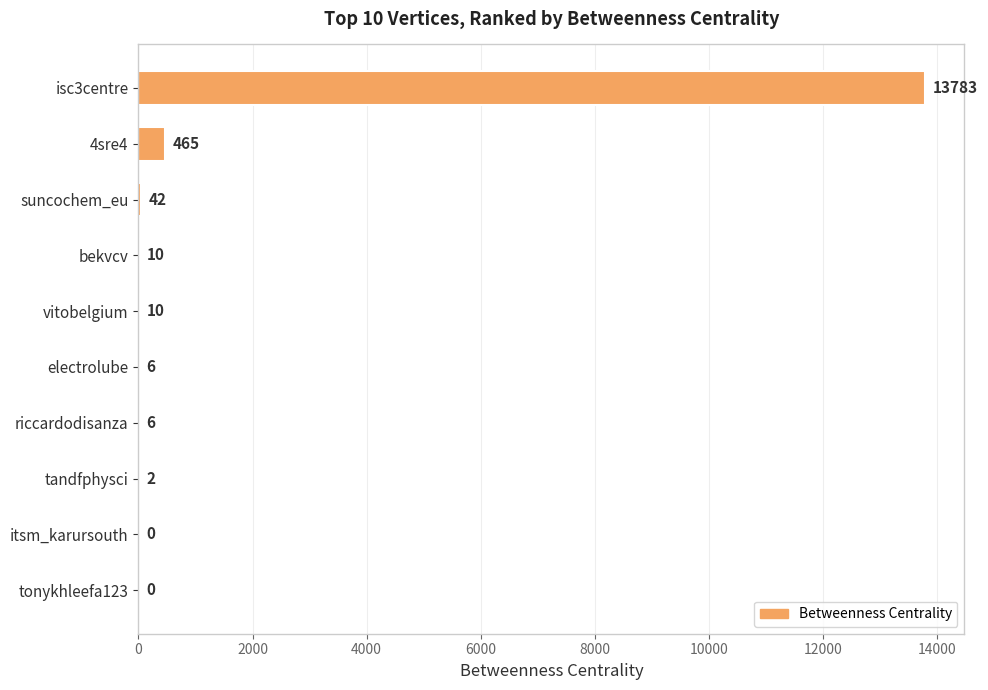

True or false: the data shows 2 at tandfphysci.

True